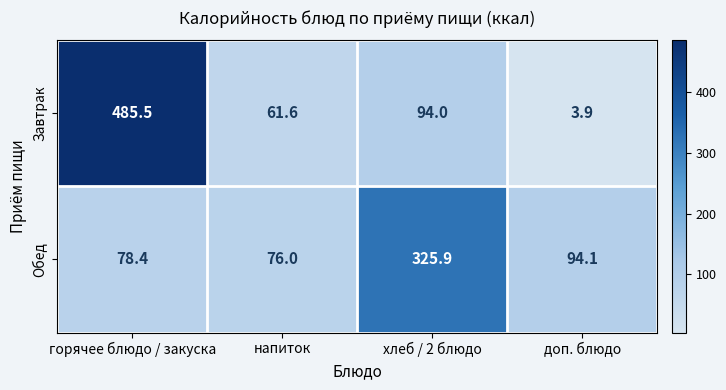

What is the difference between the highest and lowest values at горячее блюдо / закуска?

407.1